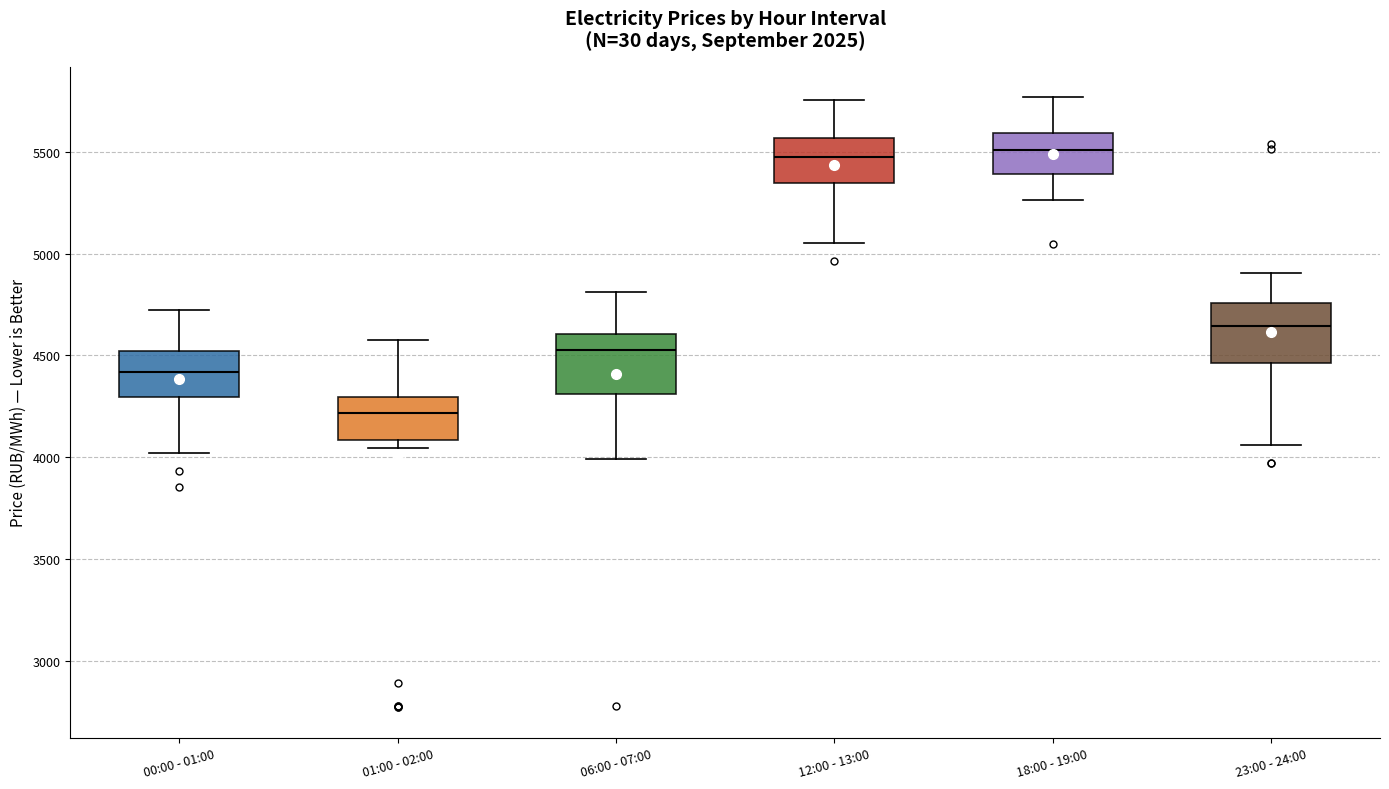

Reading left to right, transcribe this box plot: for each box, give where its median line is, the range the box spans, and where its two whiskers end, as read against the y-axis. The values are not printed on the chart, so give them approximately, as read against the axis.

00:00 - 01:00: median 4400, box 4300 to 4500, whiskers 4000 to 4700
01:00 - 02:00: median 4200, box 4100 to 4300, whiskers 4050 to 4550
06:00 - 07:00: median 4550, box 4300 to 4600, whiskers 4000 to 4800
12:00 - 13:00: median 5500, box 5350 to 5550, whiskers 5050 to 5750
18:00 - 19:00: median 5500, box 5400 to 5600, whiskers 5250 to 5750
23:00 - 24:00: median 4650, box 4450 to 4750, whiskers 4050 to 4900